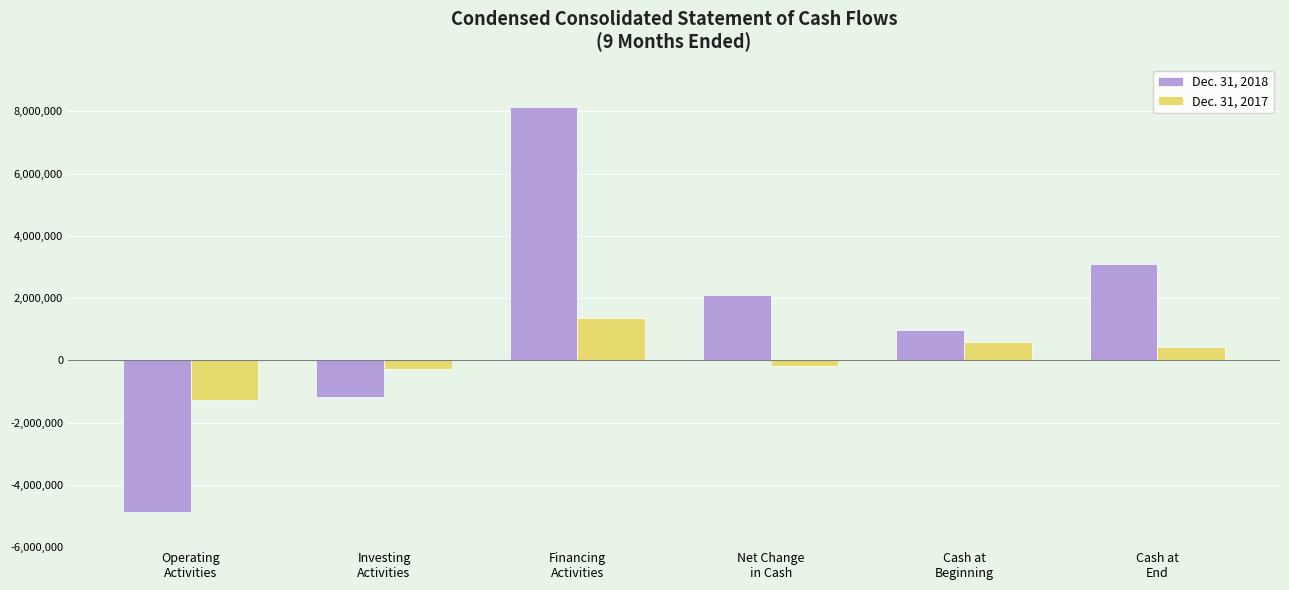

Reading left to right, list all the values displayed in this chart.

Dec. 31, 2018: Operating
Activities=-4856749	Investing
Activities=-1174458	Financing
Activities=8129747	Net Change
in Cash=2098540	Cash at
Beginning=988905	Cash at
End=3087445
Dec. 31, 2017: Operating
Activities=-1262887	Investing
Activities=-264876	Financing
Activities=1349367	Net Change
in Cash=-178396	Cash at
Beginning=603805	Cash at
End=425409